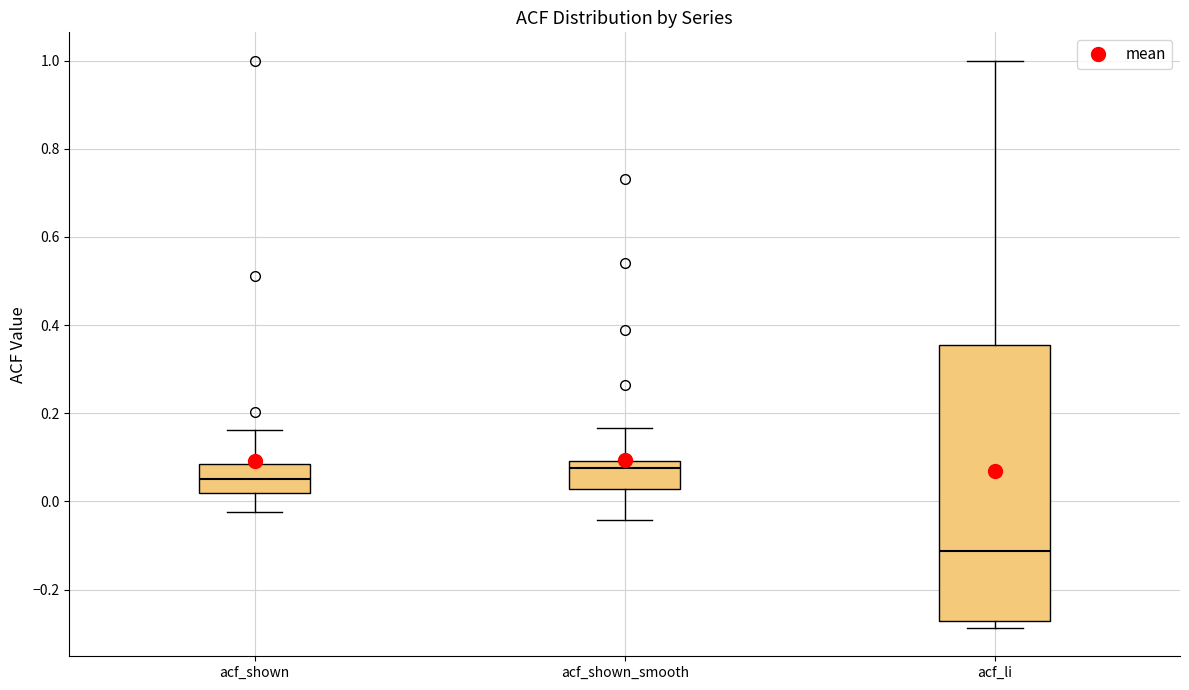

Where does the upper whisker of the box for acf_shown_smooth end on the y-axis? The values are not printed on the chart, so give them approximately, as read against the axis.

0.16